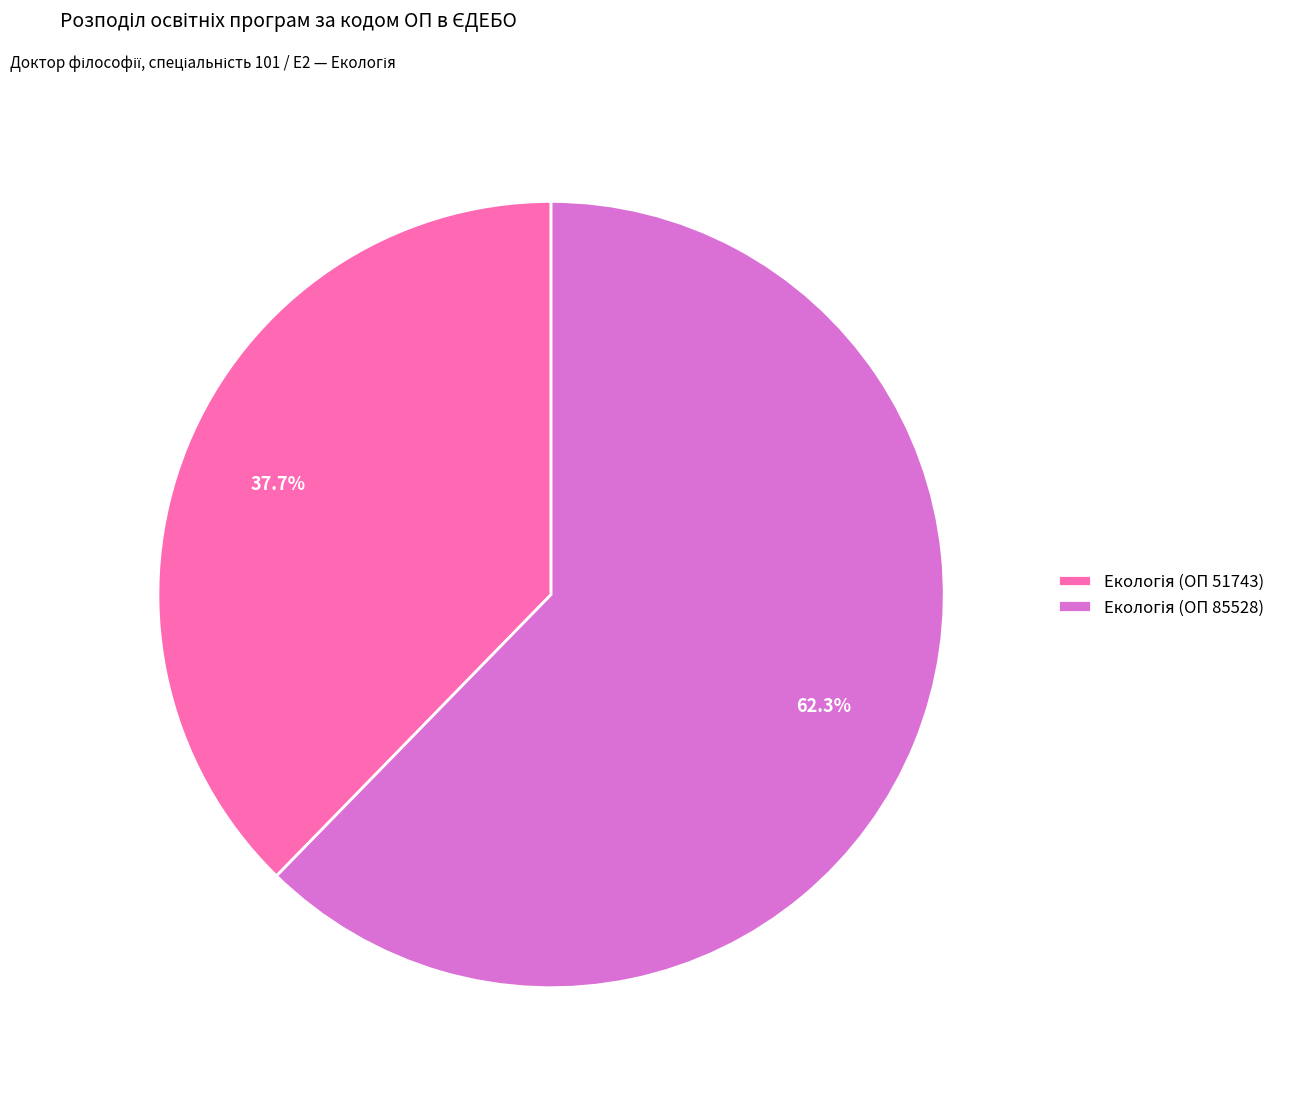

Does any single category account for the majority?

Yes